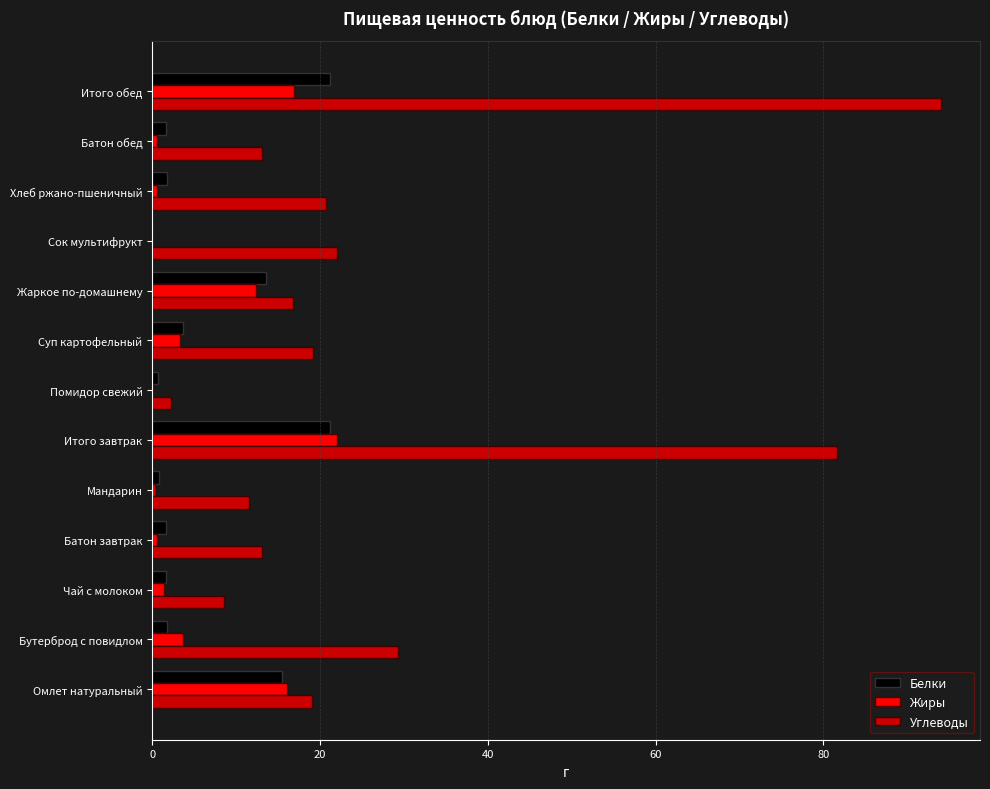

Which series has the largest total across all categories?

Углеводы